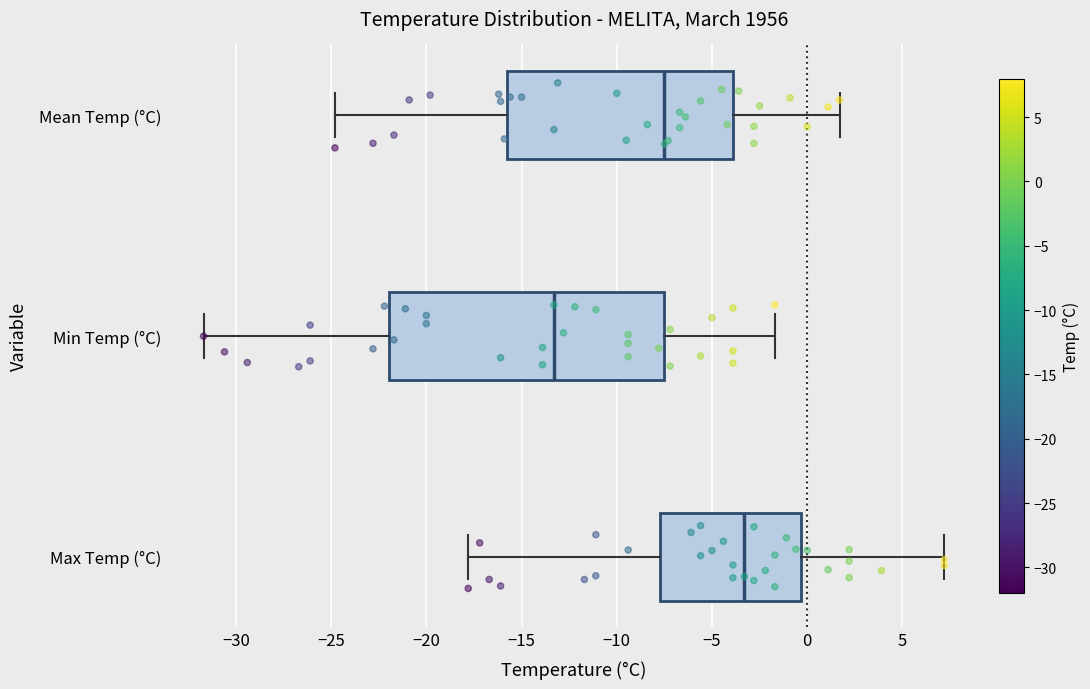

Reading bottom to top, transcribe this box plot: for each box, give where its median line is, the range the box spans, and where its two whiskers end, as read against the x-axis. The values are not printed on the chart, so give them approximately, as read against the axis.

Max Temp (°C): median -3.5, box -7.5 to -0.5, whiskers -18.0 to 7.0
Min Temp (°C): median -13.5, box -22.0 to -7.5, whiskers -31.5 to -1.5
Mean Temp (°C): median -7.5, box -15.5 to -4.0, whiskers -25.0 to 1.5